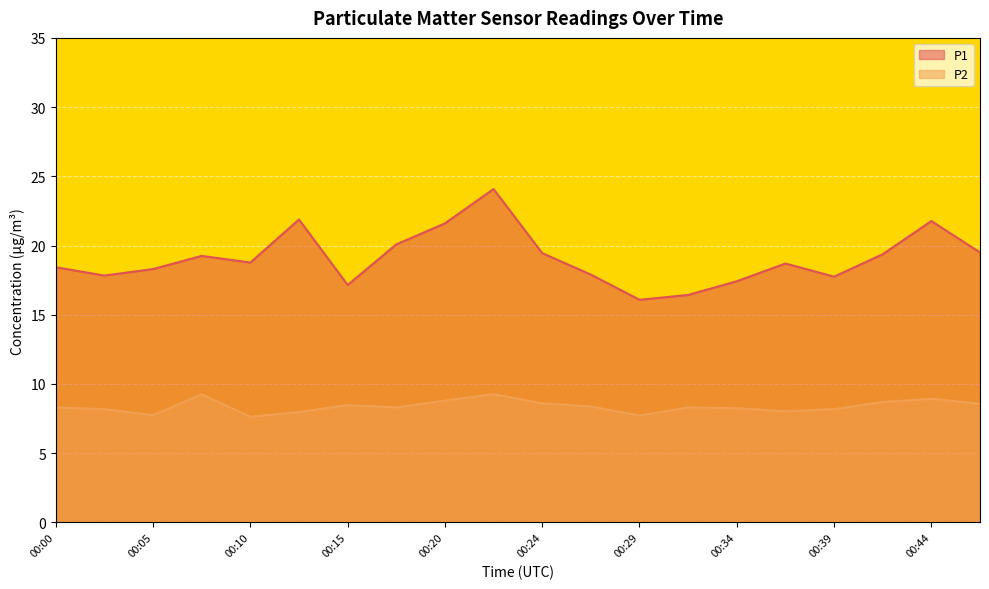

Is it true that P2 equals 14.9 at 00:00?

False